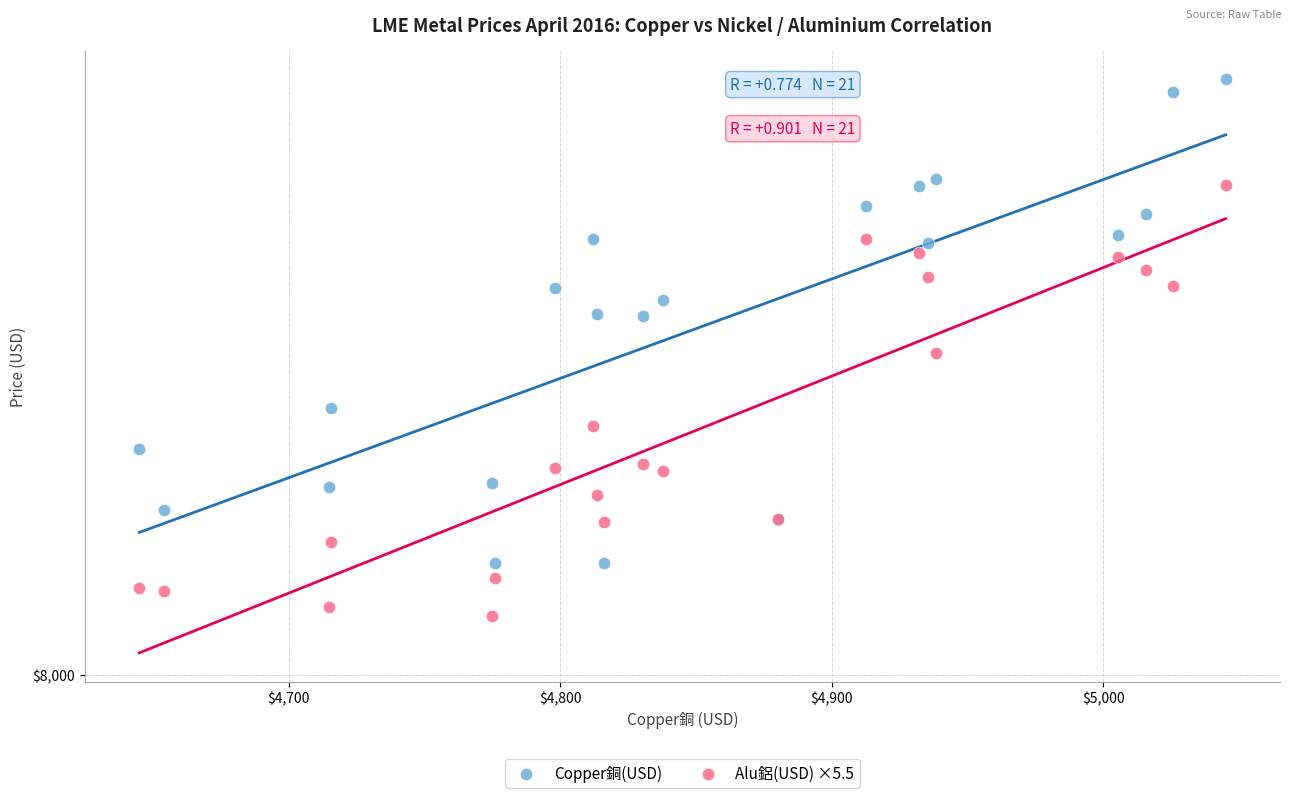

Which series reaches the maximum Y coordinate?

Copper銅(USD)